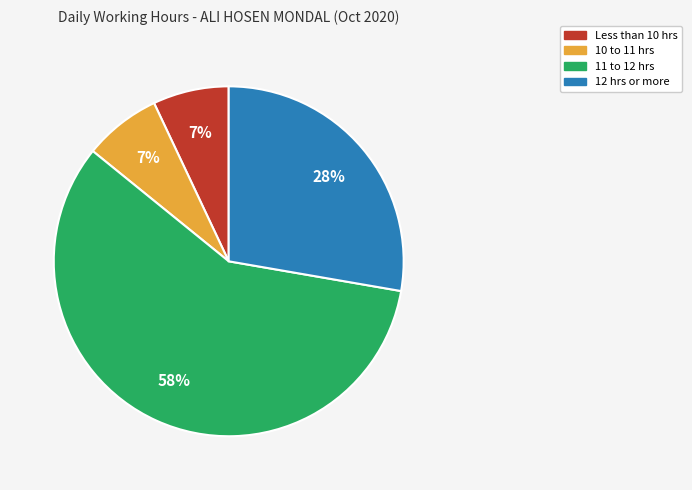

To the nearest percent, what is the difference between the 12 hrs or more and 11 to 12 hrs slice percentages?

30%